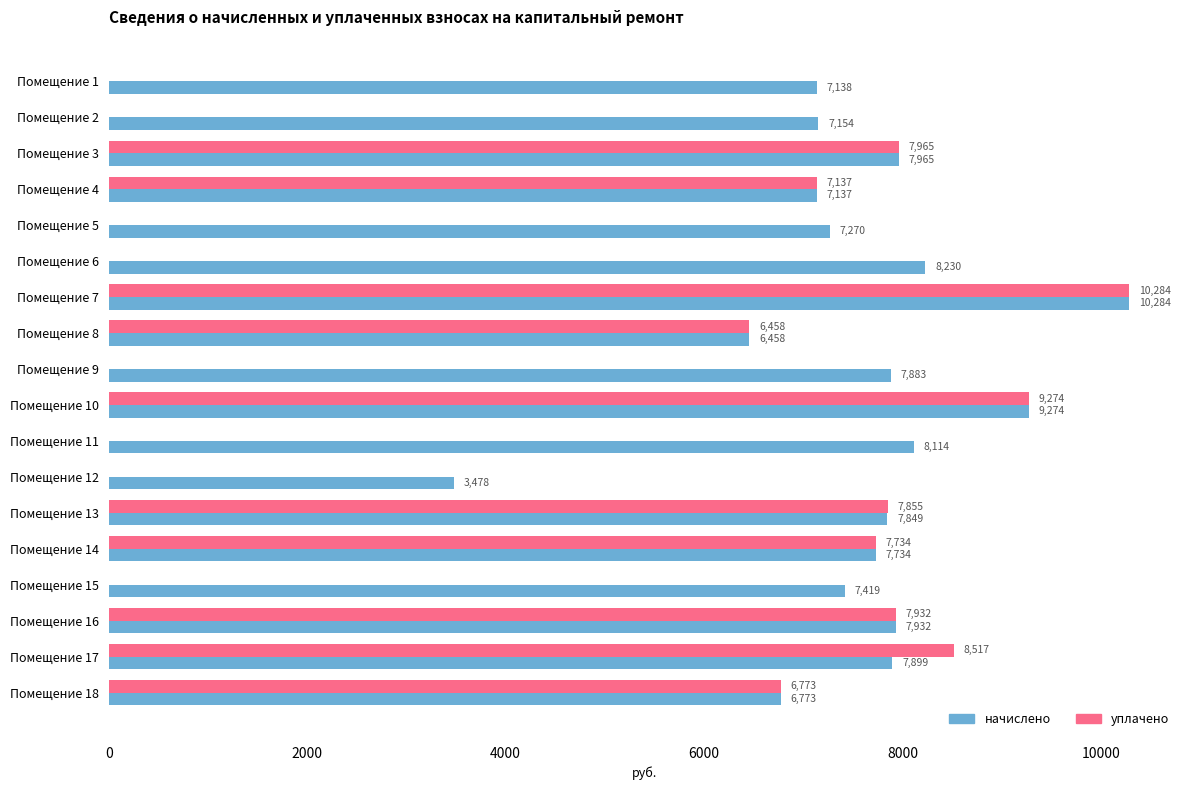

Which series changed the most between Помещение 3 and Помещение 12?

уплачено